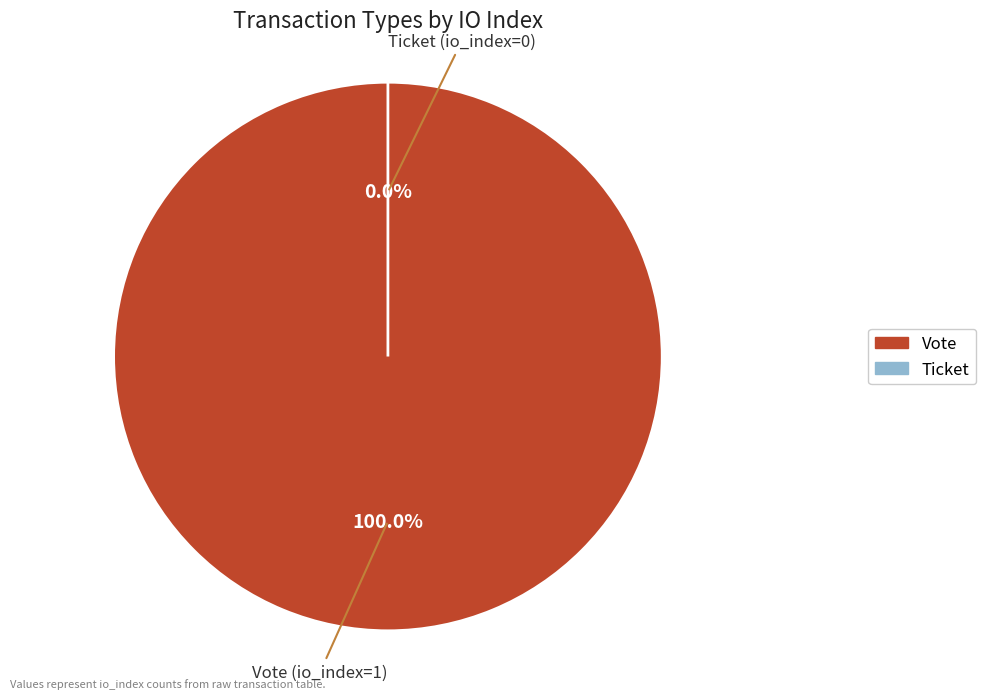

Which has a higher value, Ticket or Vote?

Vote